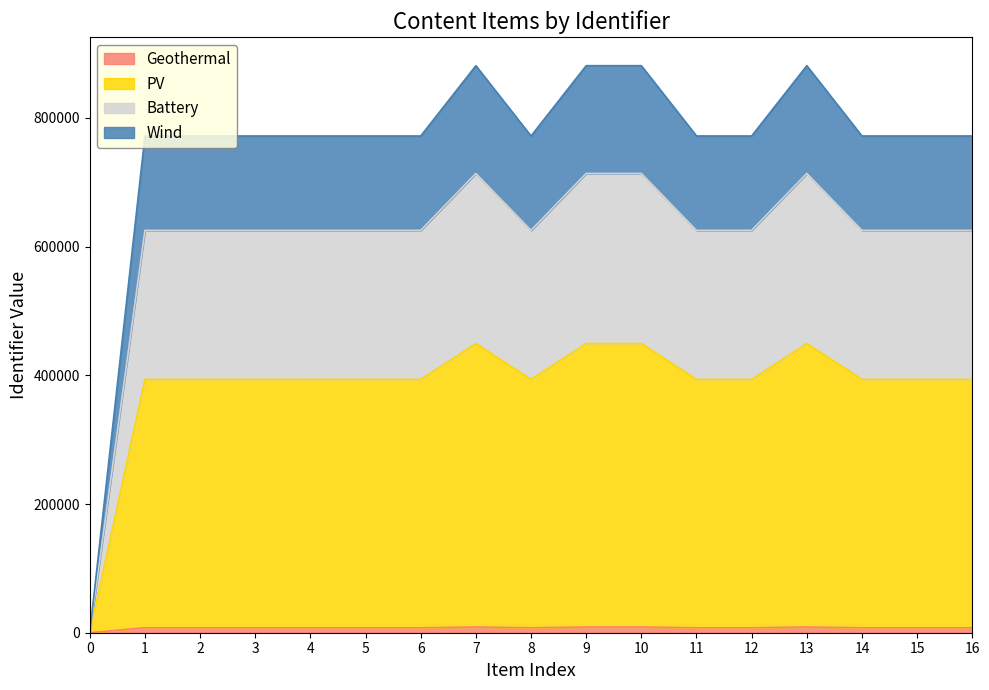

True or false: Identifier and Identifier_cumulative cross at least once.

False